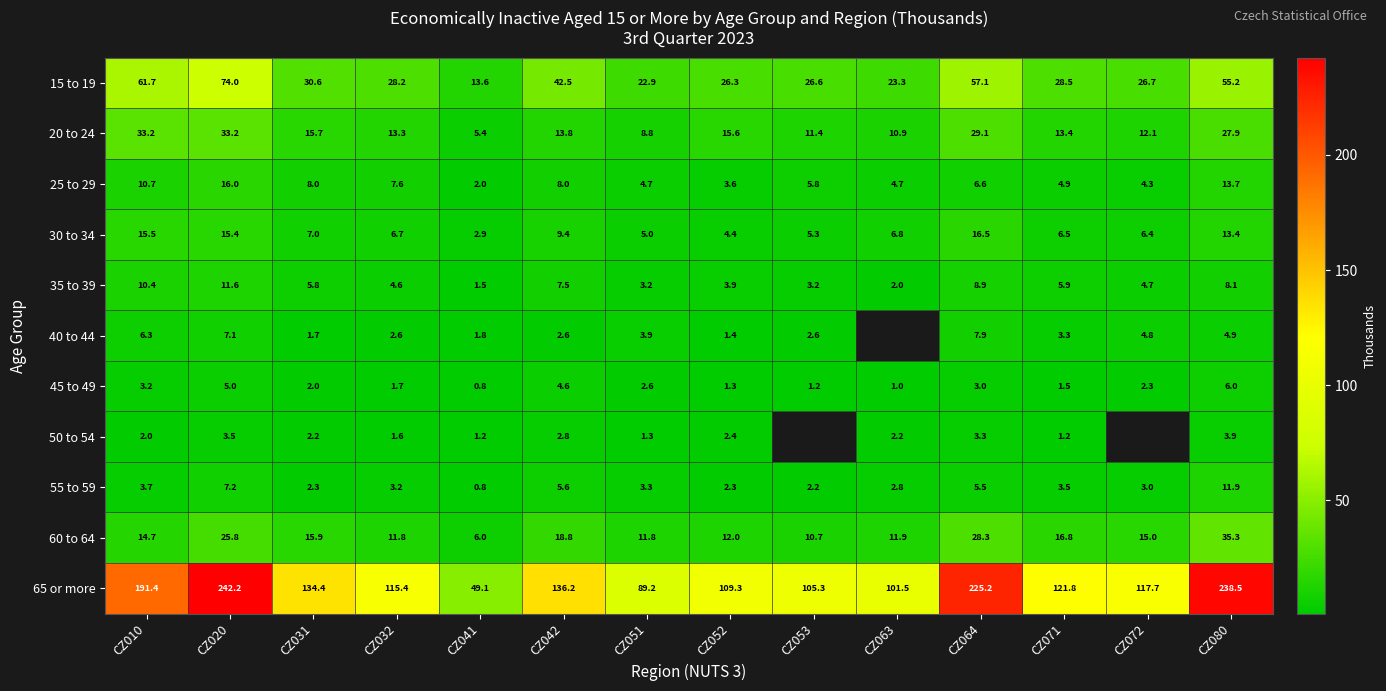

Read the 60 to 64 value at CZ064.

28.3